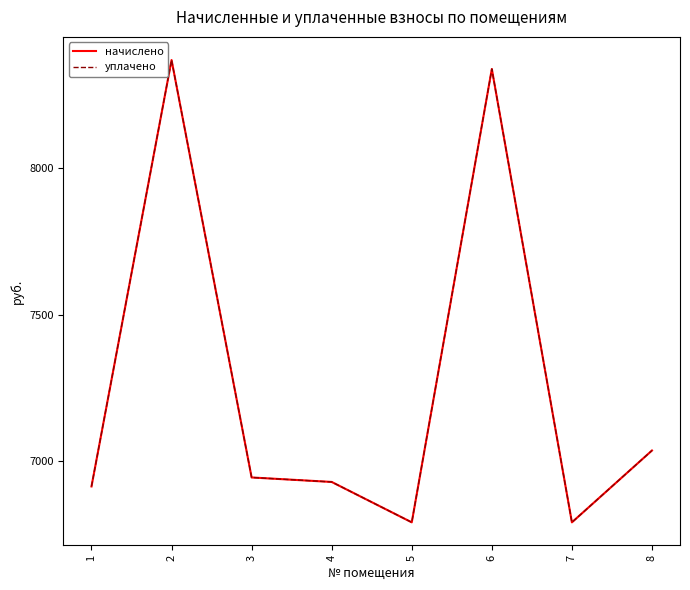

Does the chart display data point markers on the line(s)?

No